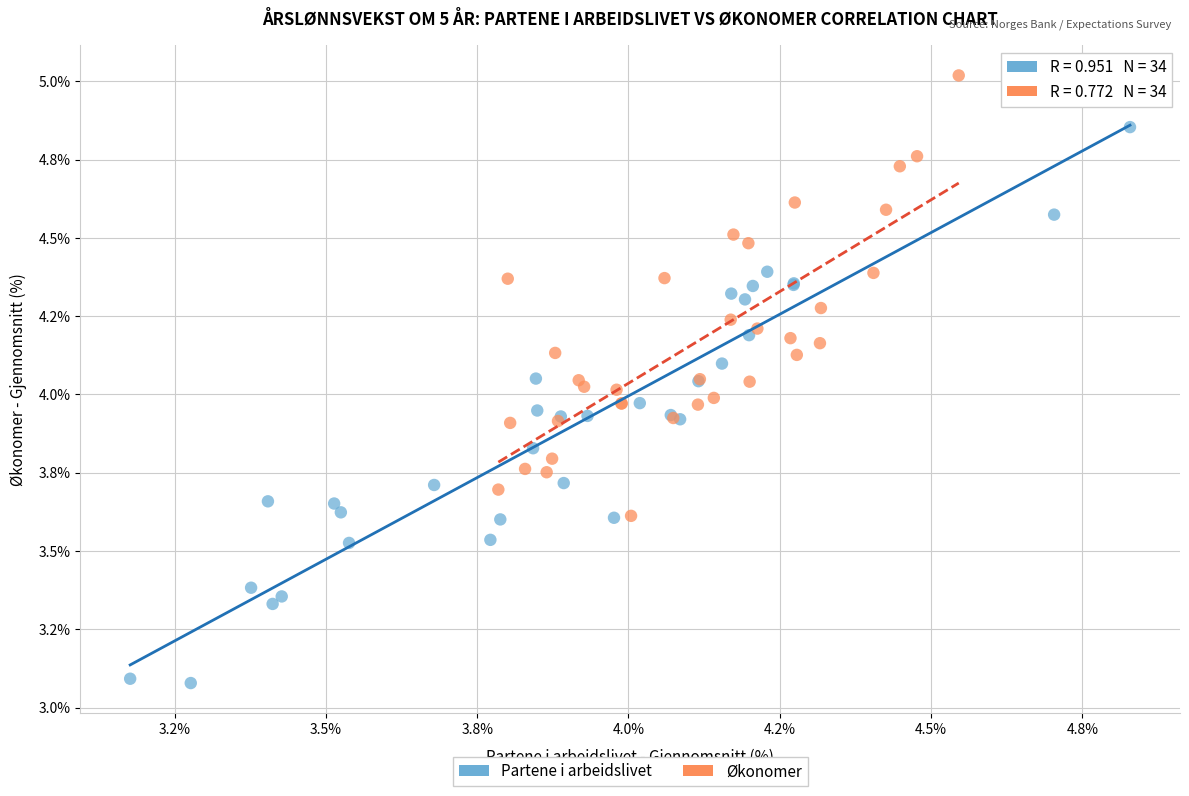

What are all the series names shown in the legend?

Partene i arbeidslivet, Økonomer